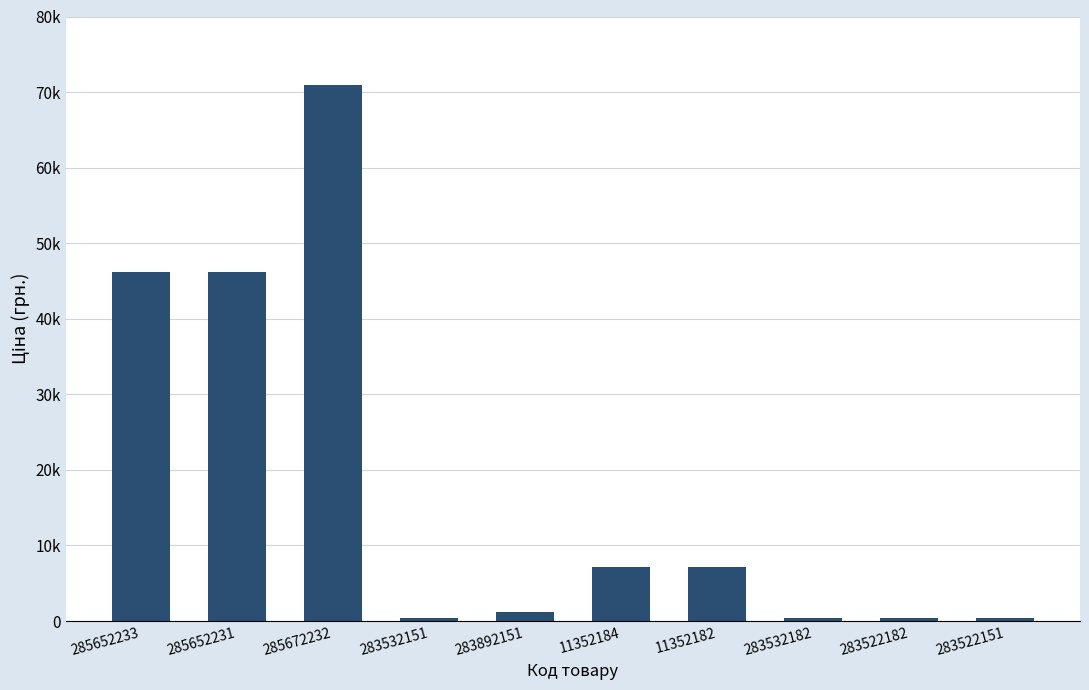

Are the bars horizontal?

No